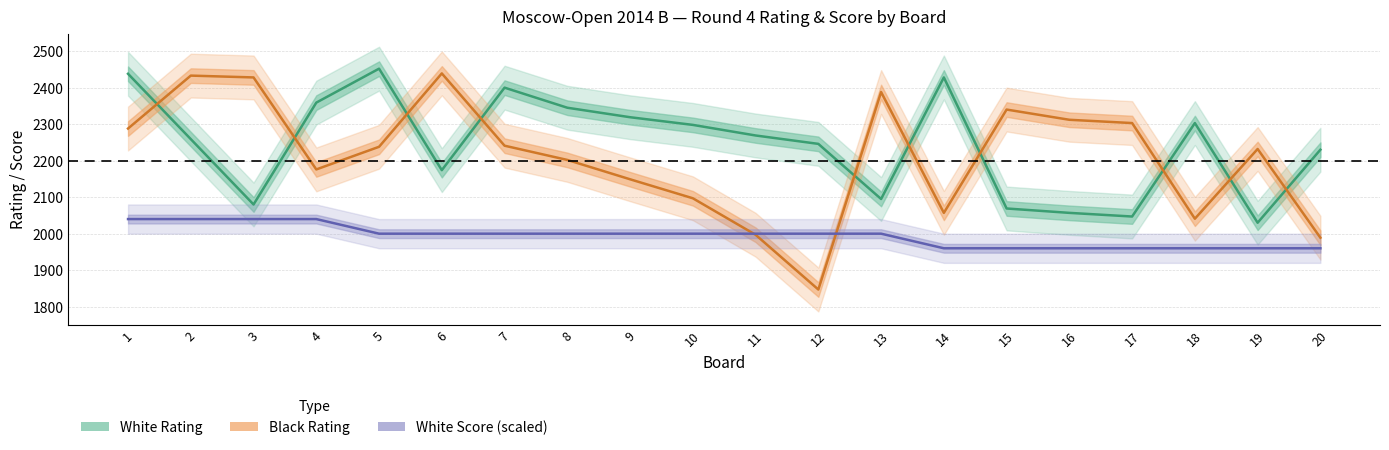

Read the Black Rating value at 18.

2041